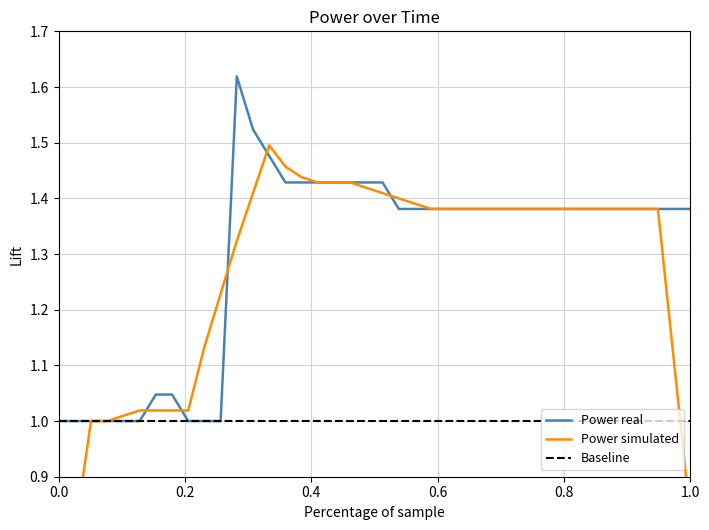

Is this an area chart (filled region under the line)?

No